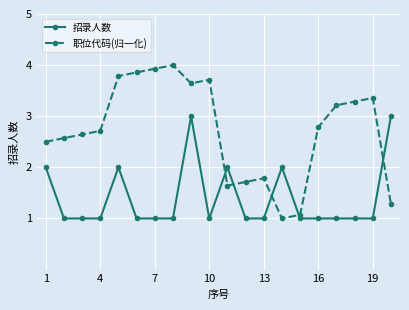

Which series has the largest range (max minus min)?

职位代码(归一化)